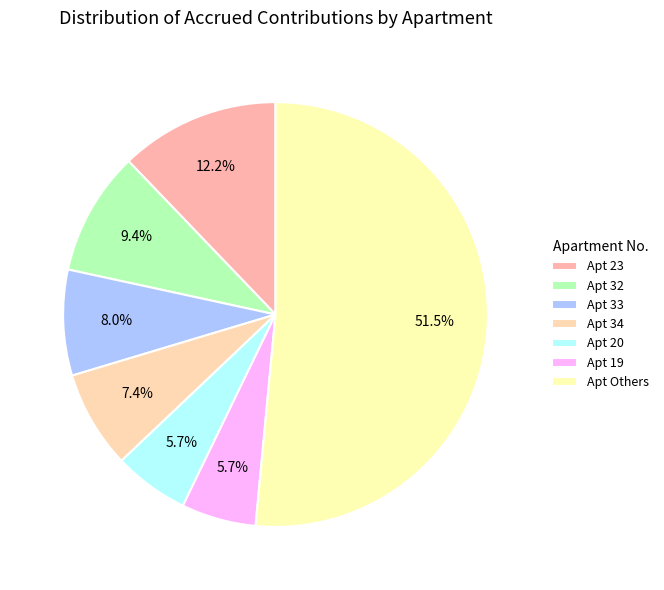

Count the number of slices in the pie.

7